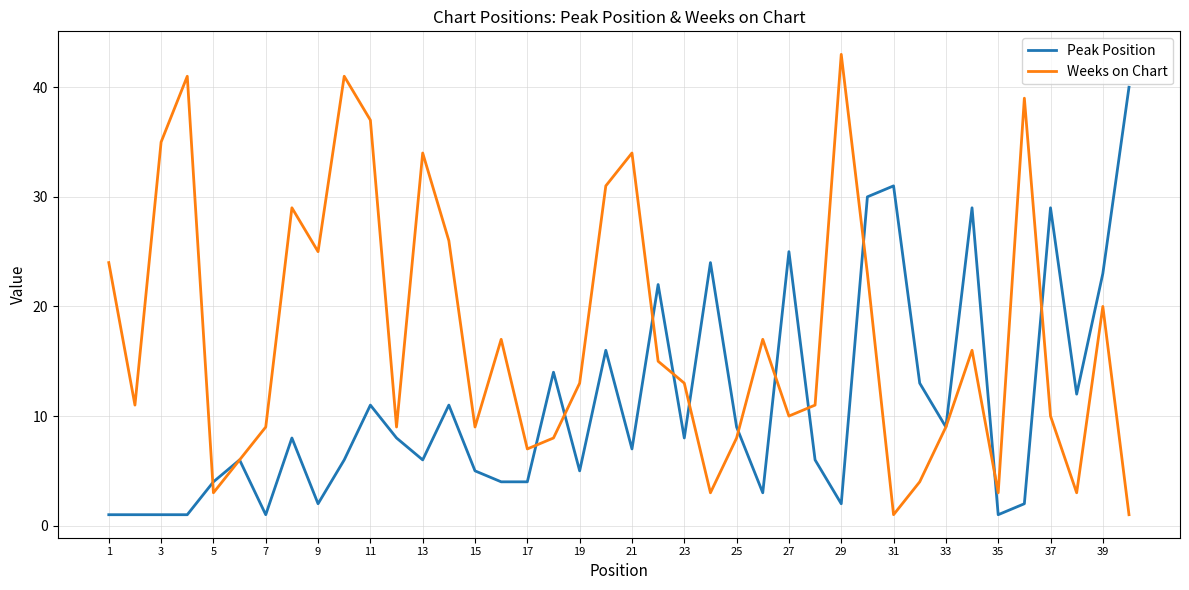

What is the maximum value shown in the chart?

43